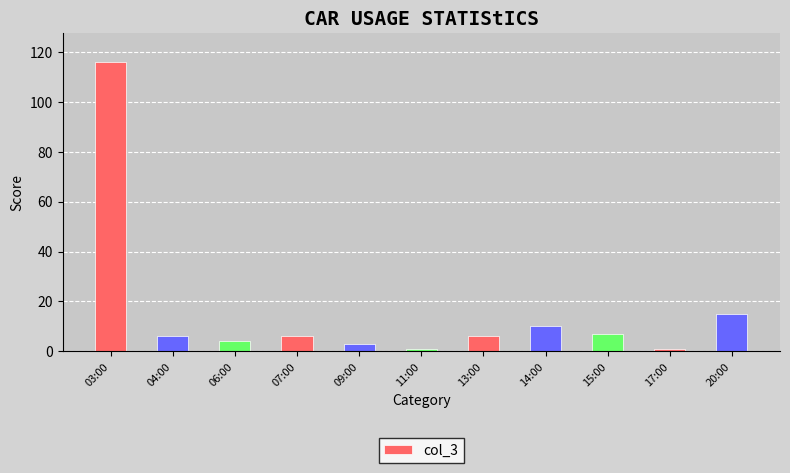

What is the label of the 10th bar from the right?

04:00